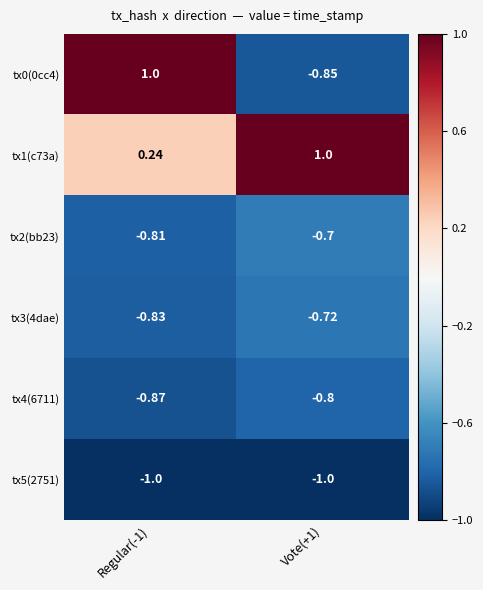

At how many categories does at least one series exceed 0?

2